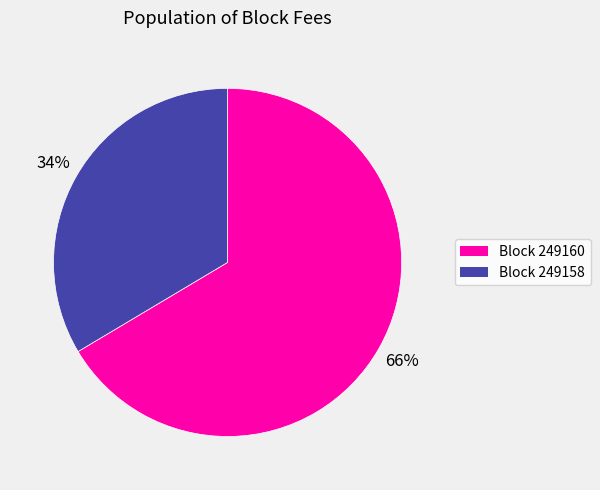

Does any single category account for the majority?

Yes